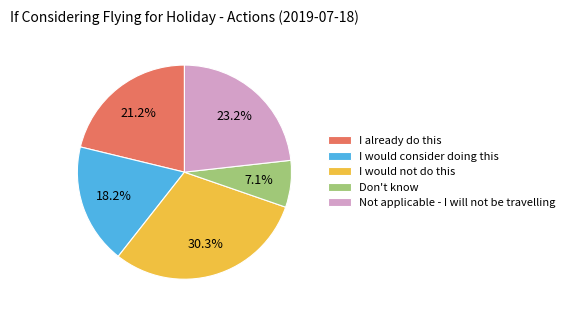

Rank the categories by value from lowest to highest.

Don't know, I would consider doing this, I already do this, Not applicable - I will not be travelling, I would not do this